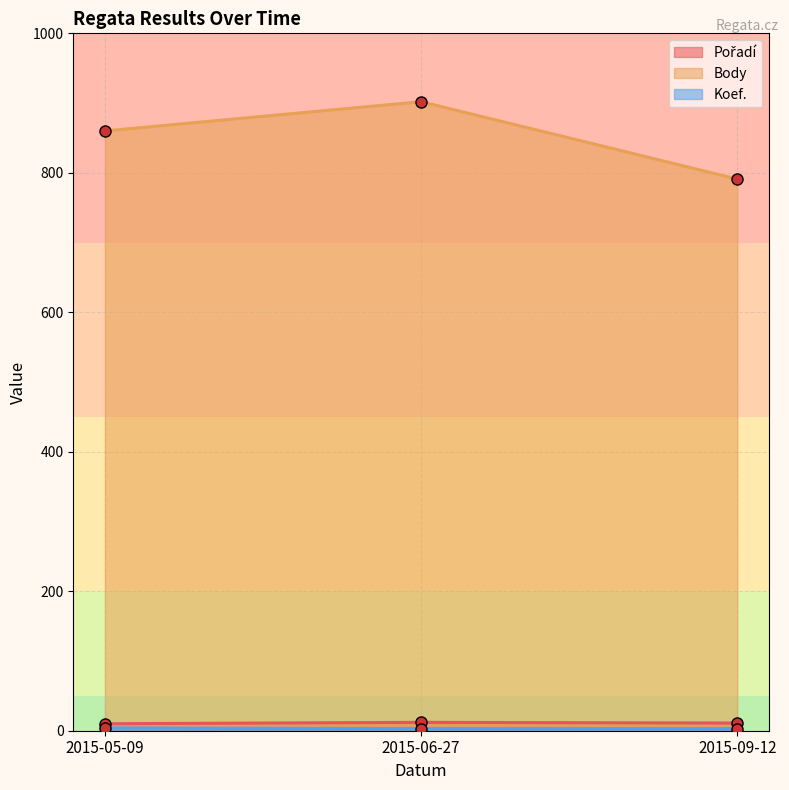

What is the average value of the Koef. series?

3